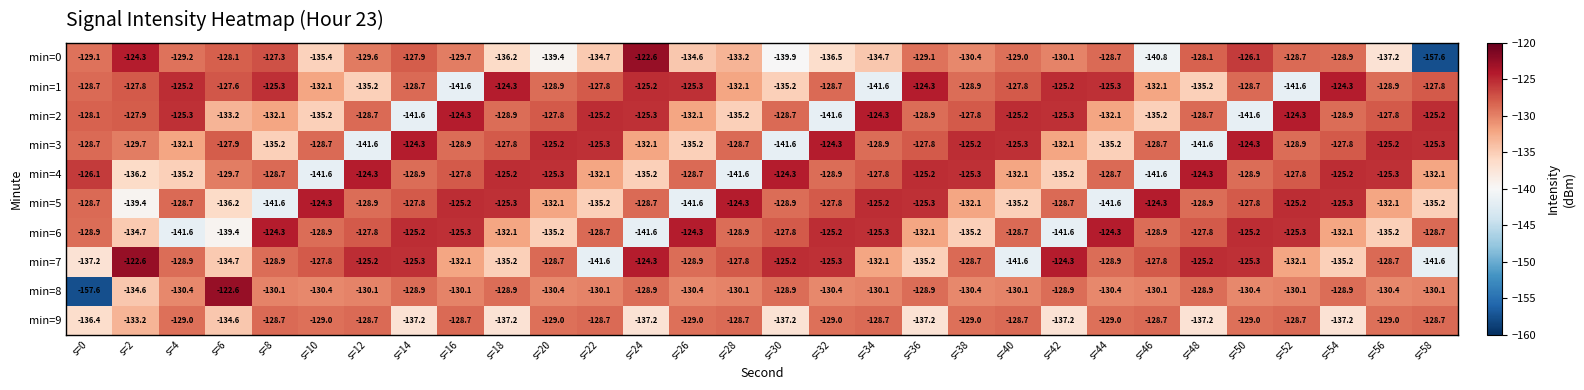

Which series has the largest total across all categories?

min=1